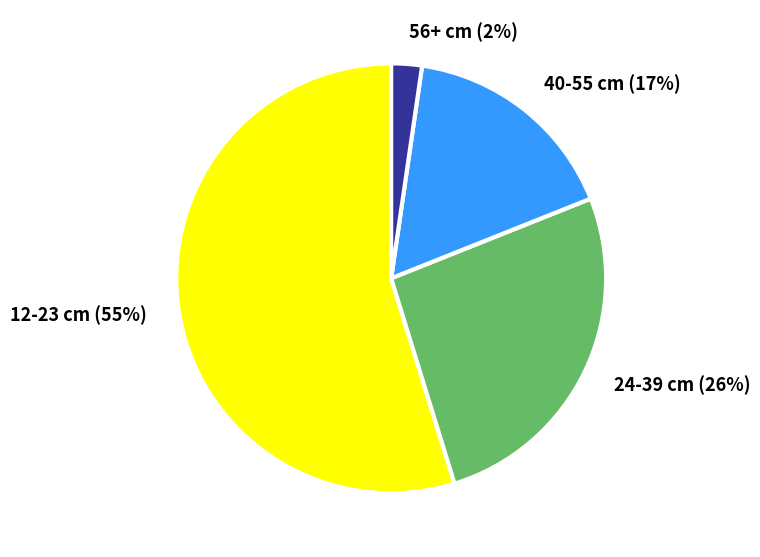

Which slice is the largest?

12-23 cm (55%)